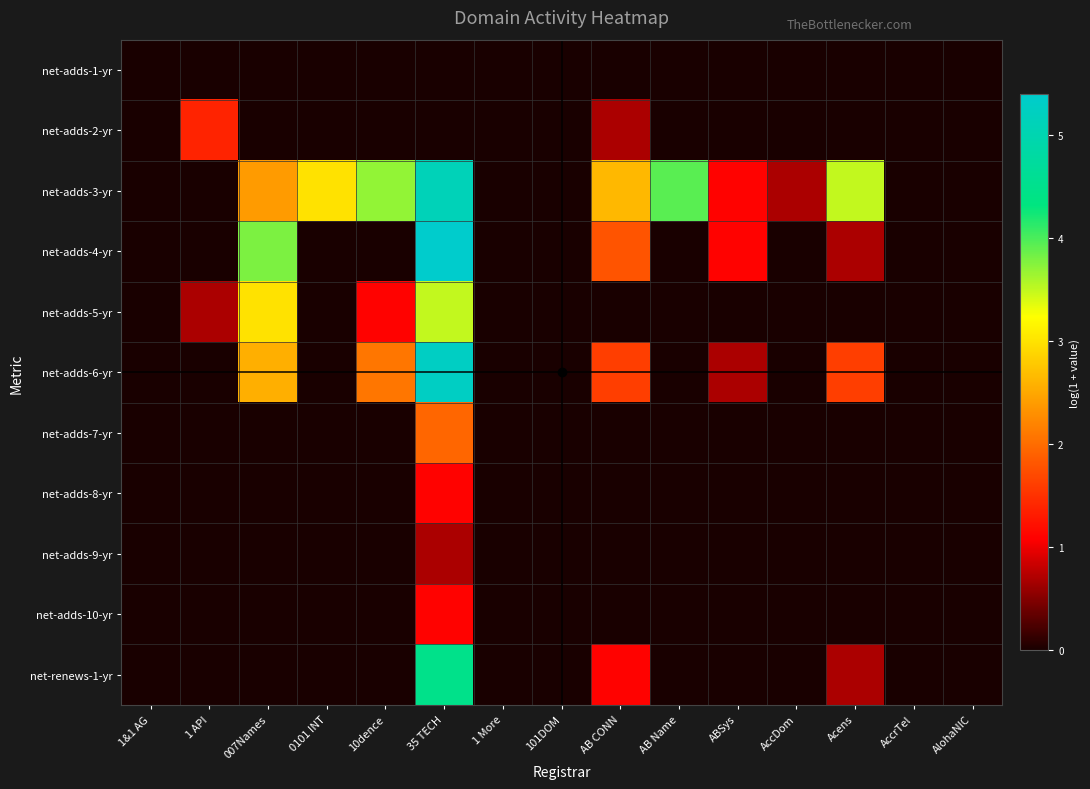

What is the maximum value shown in the chart?

5.4